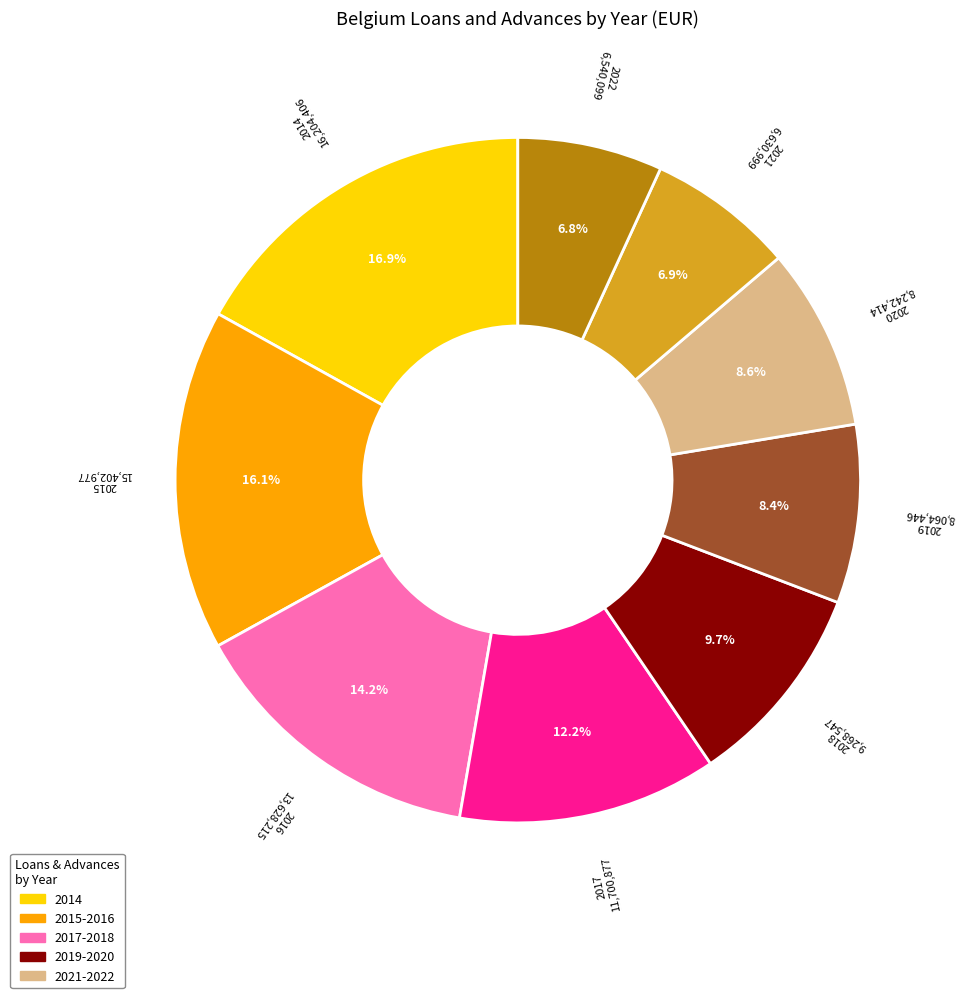

Which slice is the largest?

2014